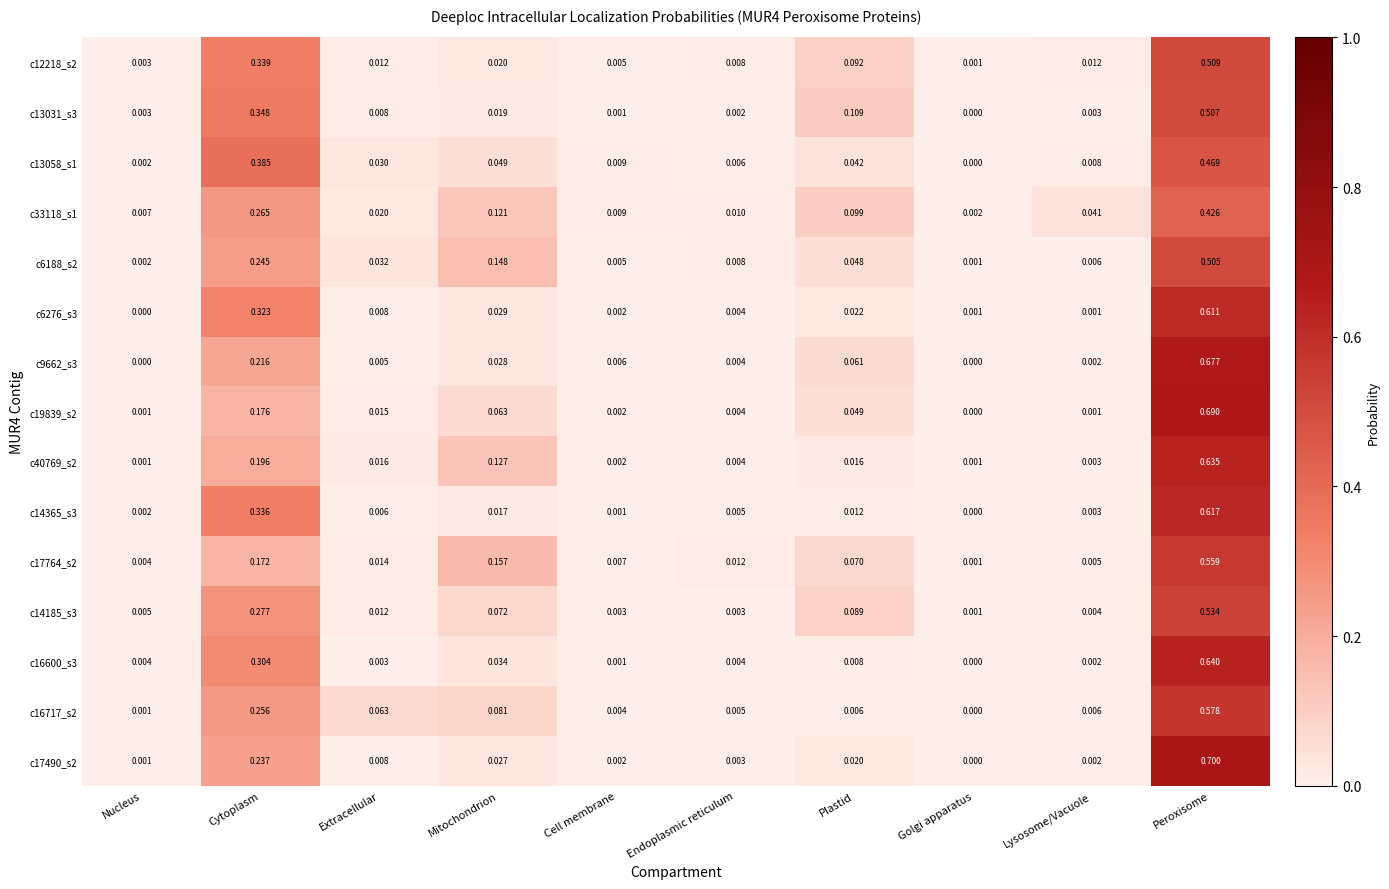

At which category is the sum across all series the highest?

Peroxisome